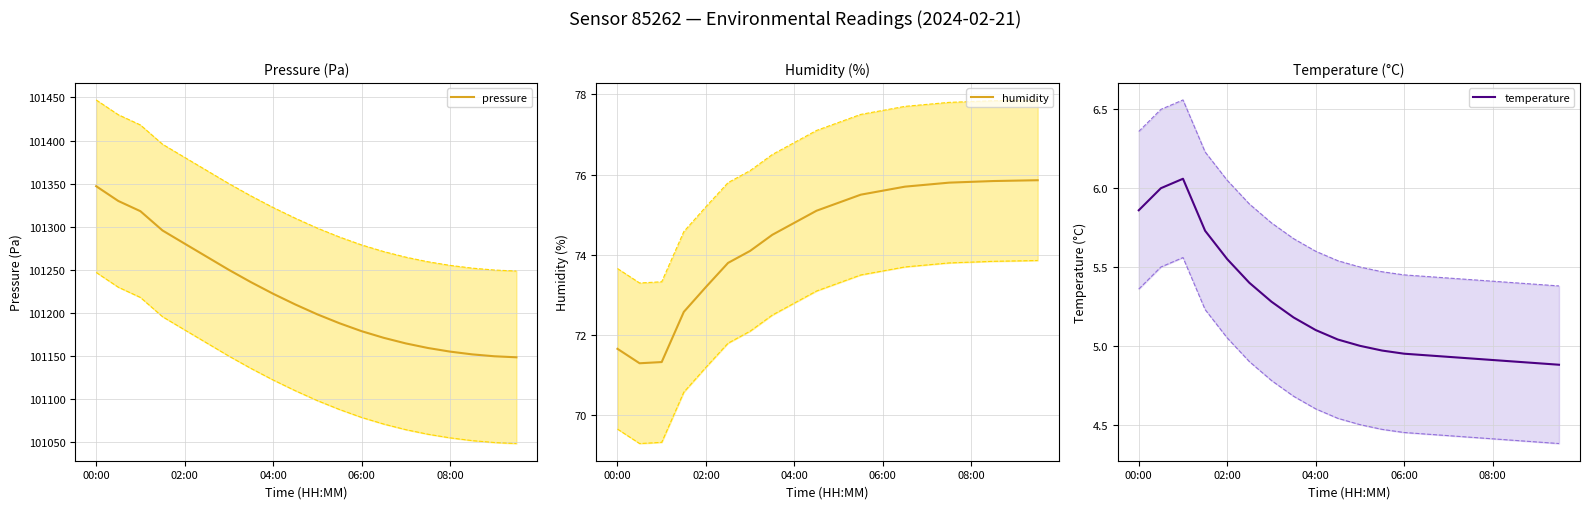

True or false: temperature has more than 0 points higher than both neighbors.

True